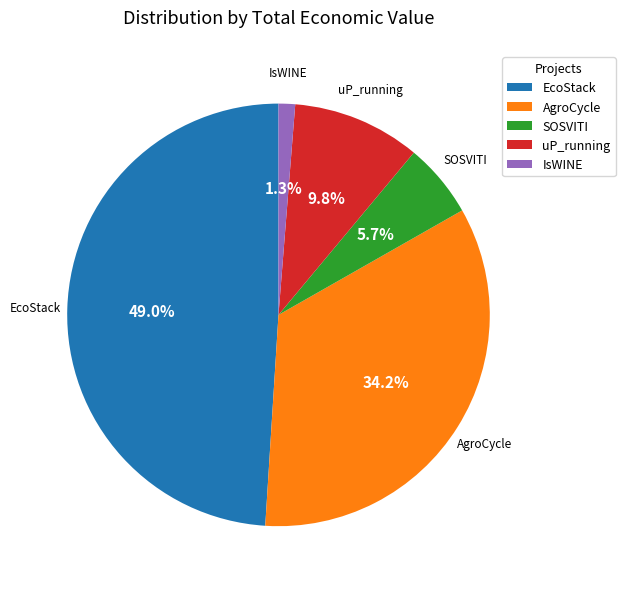

Is AgroCycle the majority of the pie?

No